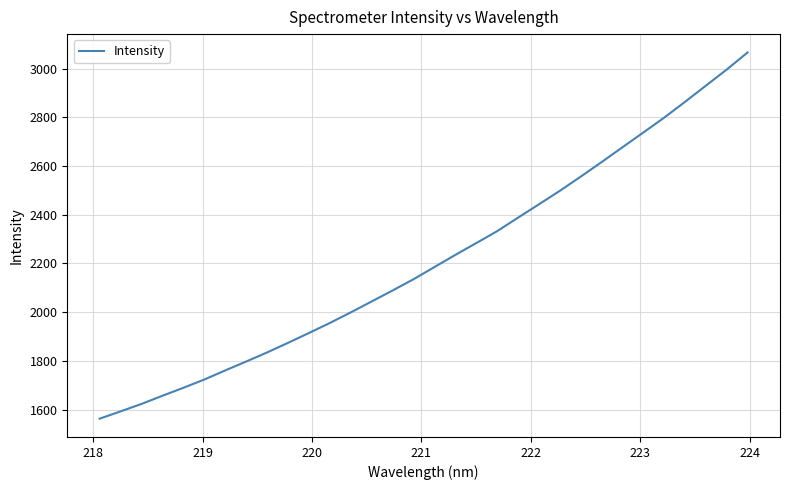

Reading right to left, transcribe all the data shown in this chart.

3066.5	2996.2	2929.9	2863.4	2798.4	2737.3	2676.6	2615.7	2556.0	2497.7	2442.4	2387.6	2332.1	2283.1	2234.8	2184.8	2134.9	2088.8	2043.8	1998.8	1955.4	1914.2	1873.8	1834.4	1797.1	1760.7	1723.3	1689.4	1656.6	1623.1	1592.5	1562.6